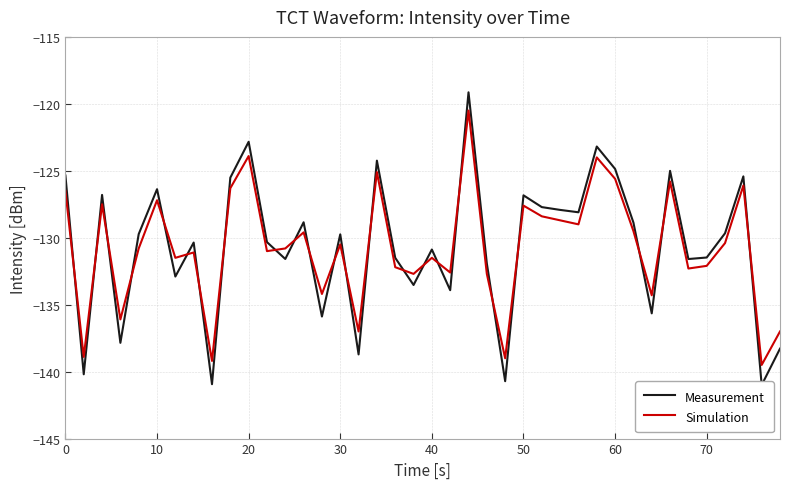

The value of Simulation at 60 is -182.4. True or false?

False